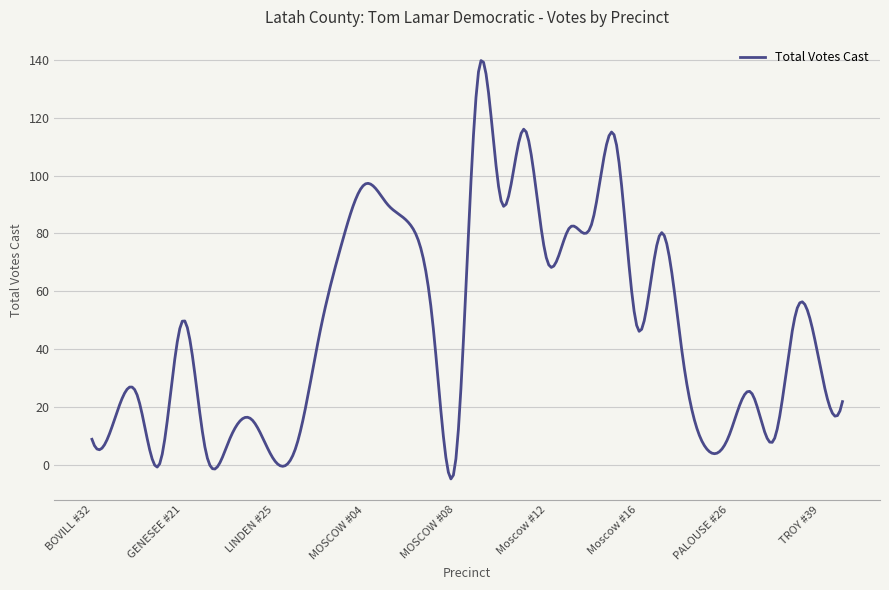

What is the smallest value displayed?

-4.7